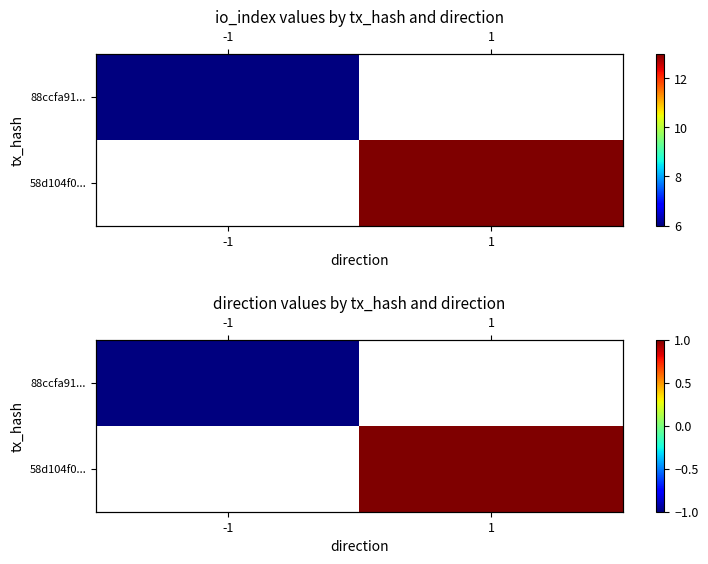

What is the approximate value of 58d104f0... at 1?

1.0